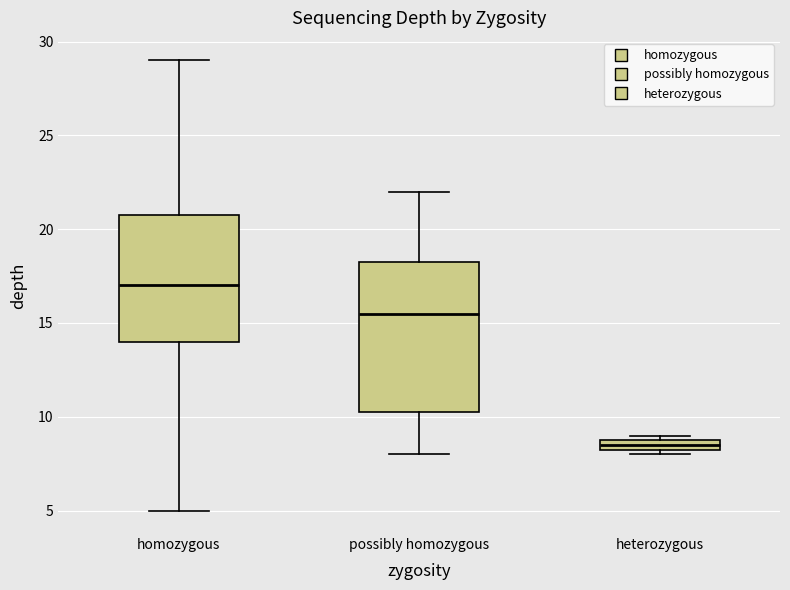

Where is the upper edge of the box for heterozygous on the y-axis? The values are not printed on the chart, so give them approximately, as read against the axis.

9.0